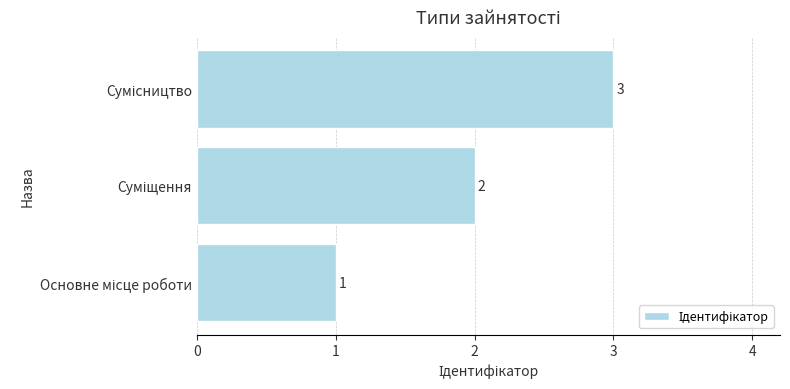

What is the maximum value shown in the chart?

3